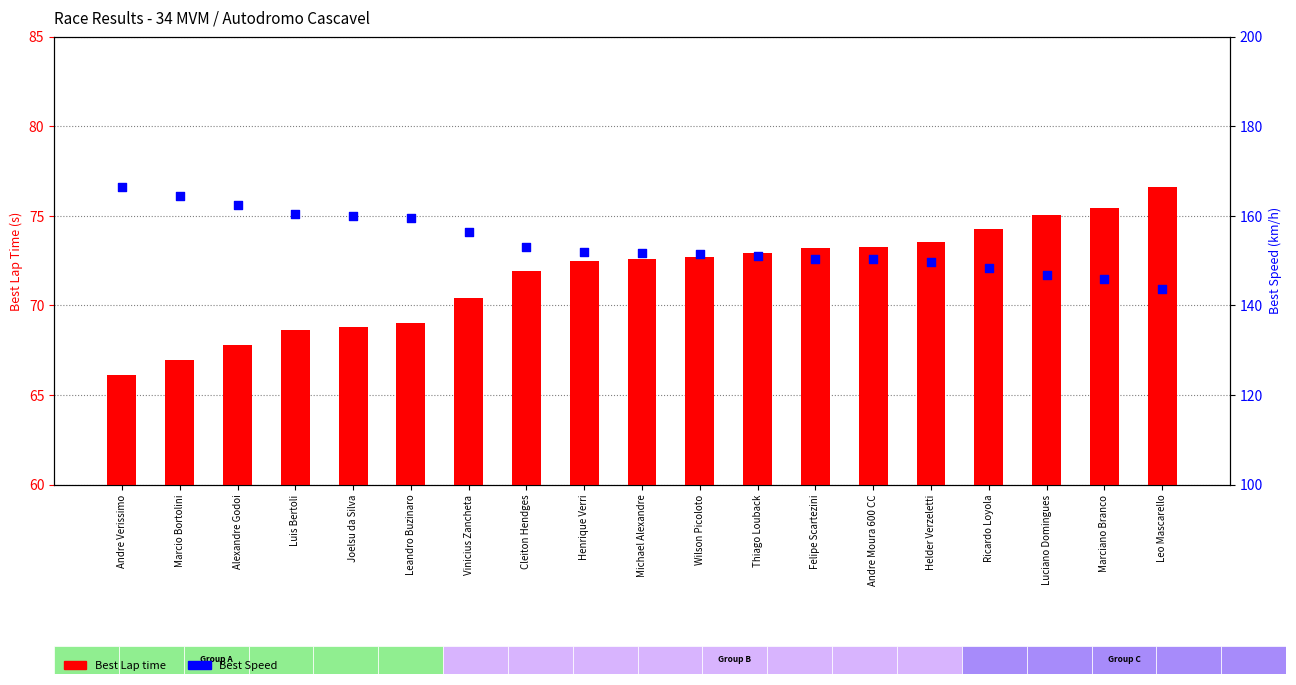

What is the total value across all series at Vinicius Zancheta?

226.7